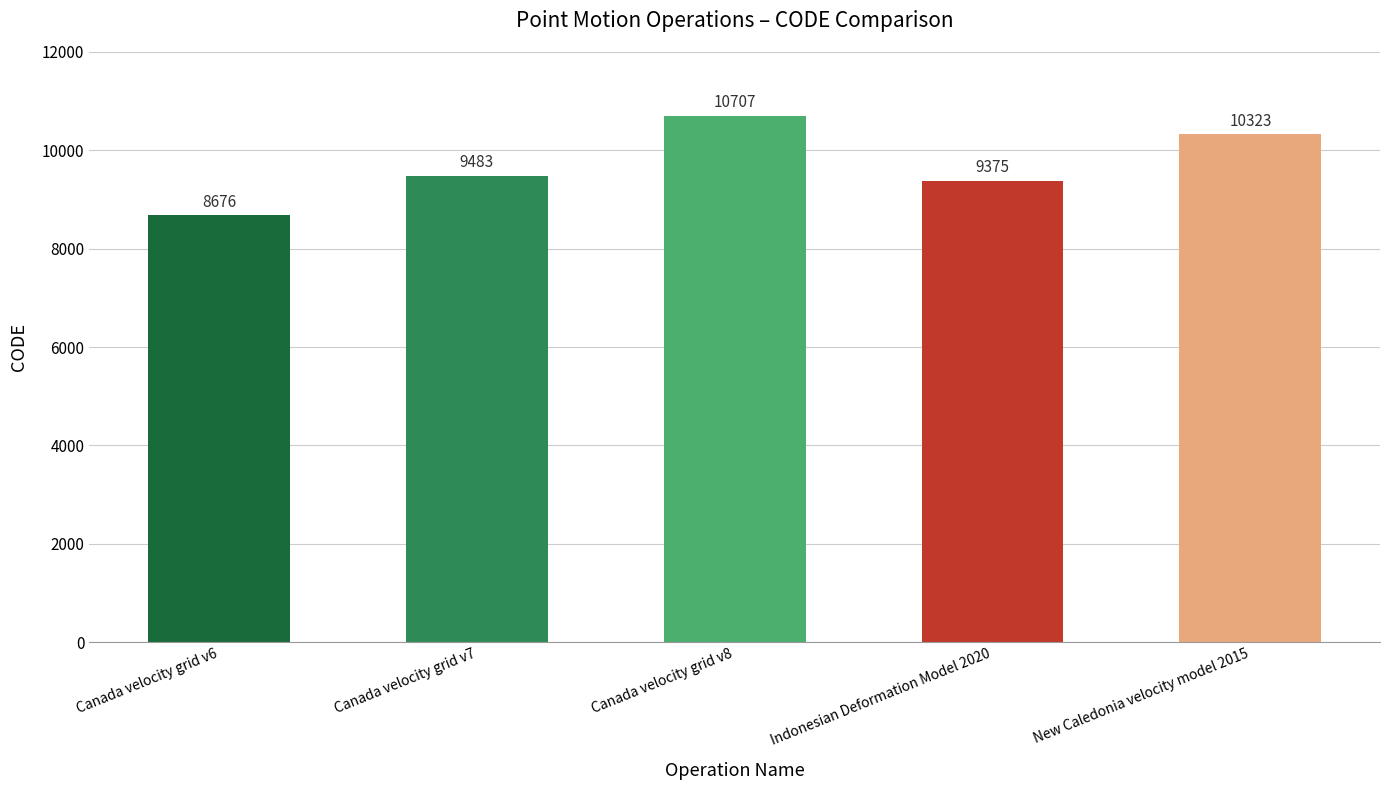

What is the label of the 3rd bar from the left?

Canada velocity grid v8